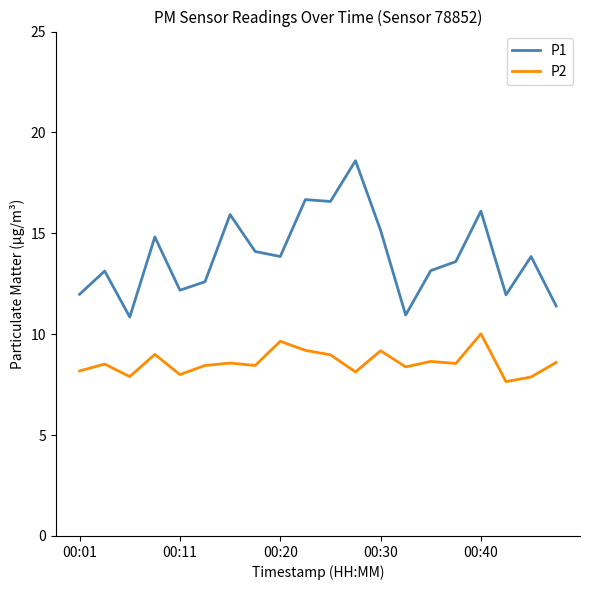

Which series has the largest range (max minus min)?

P1